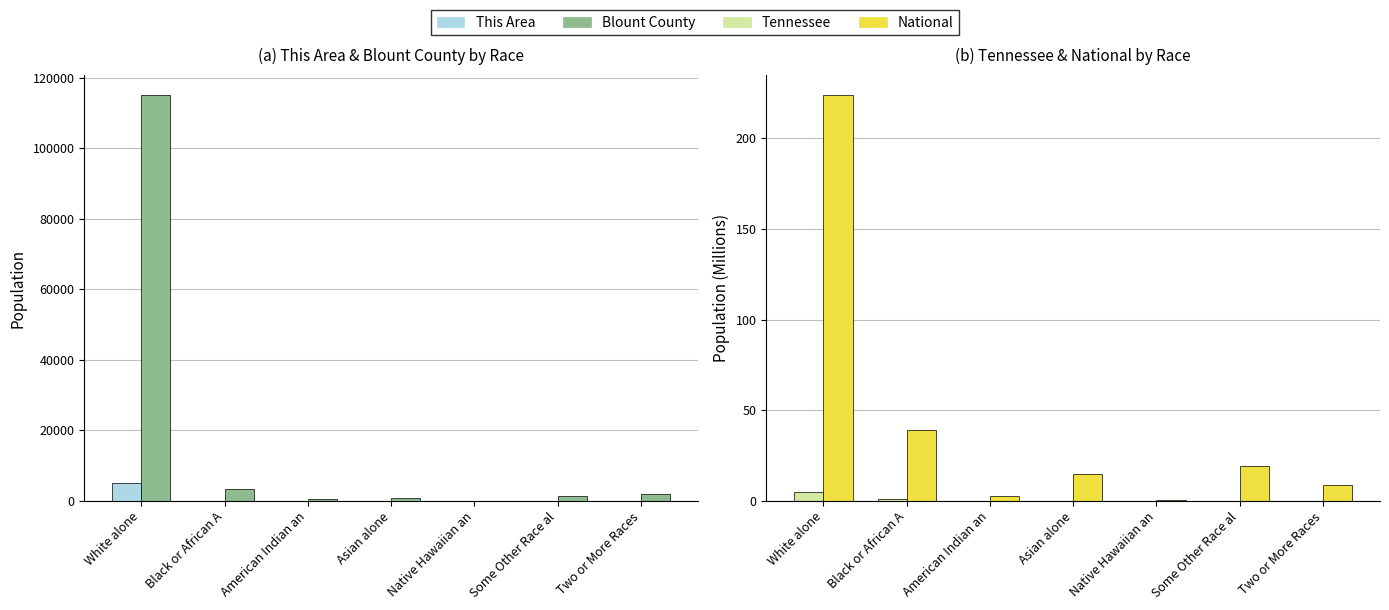

At which label does This Area reach its minimum?

Native Hawaiian an